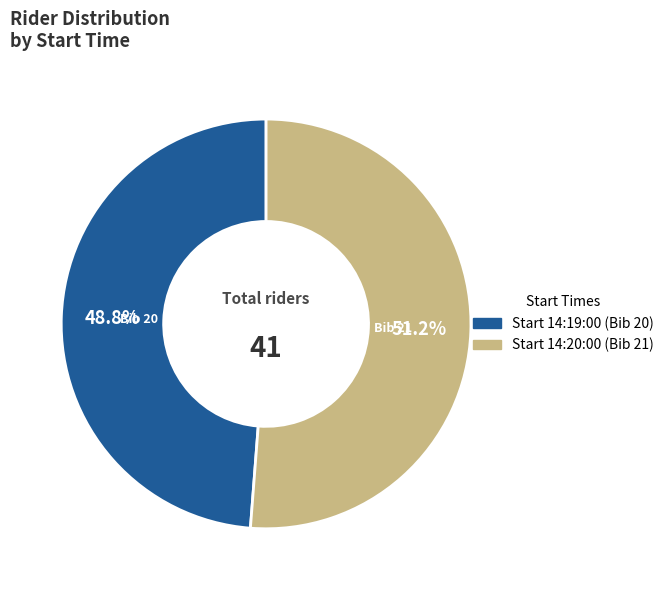

Is there a majority slice in this chart?

Yes